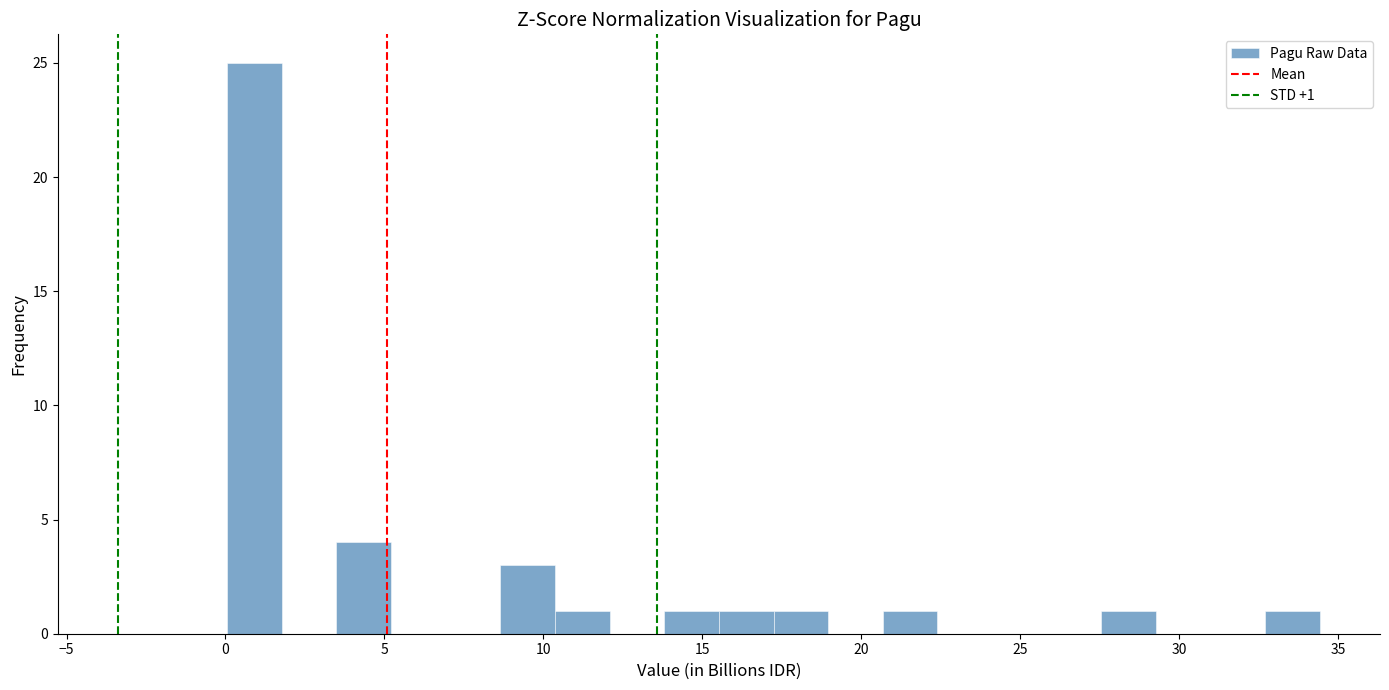

Read against the x-axis, roughly where is the centre of the tallest bar?

1.0